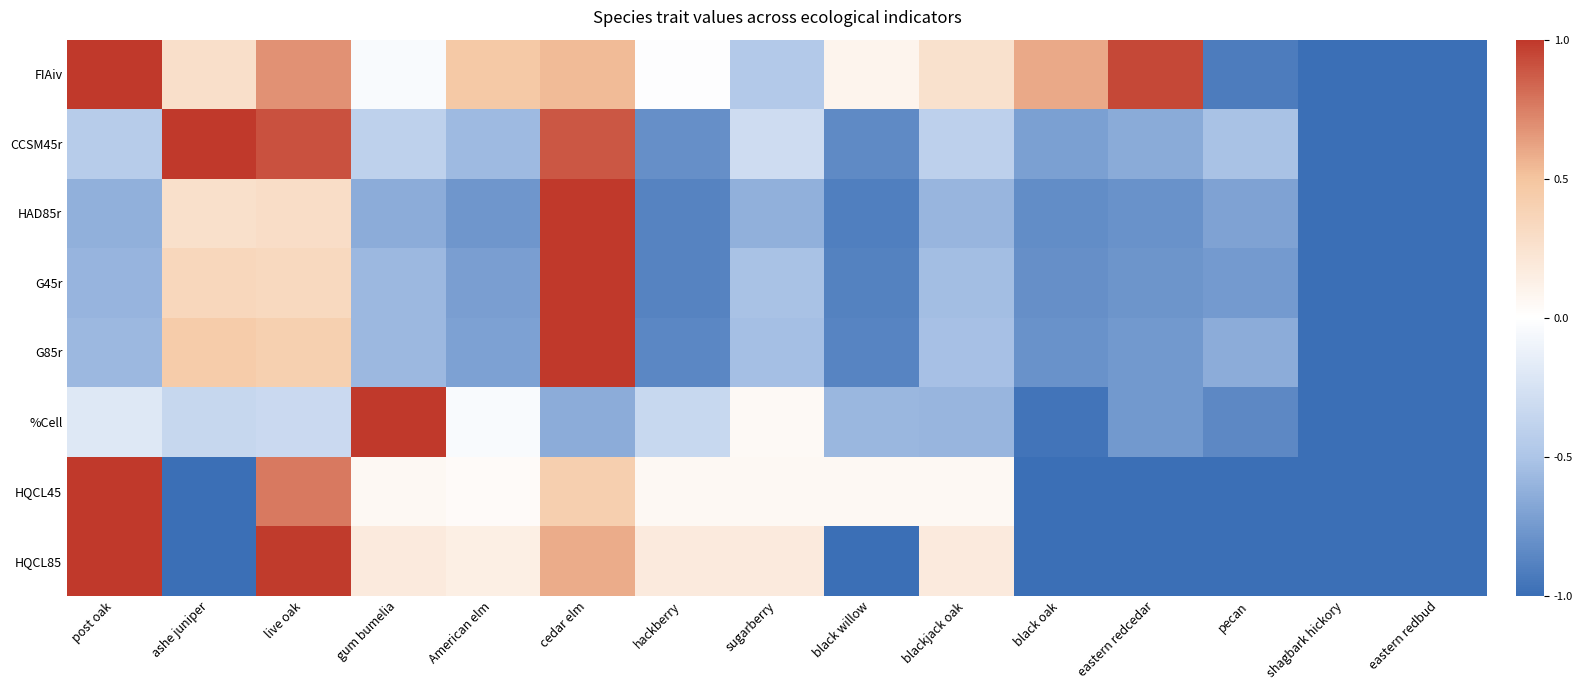

What is the minimum value shown in the chart?

-1.0